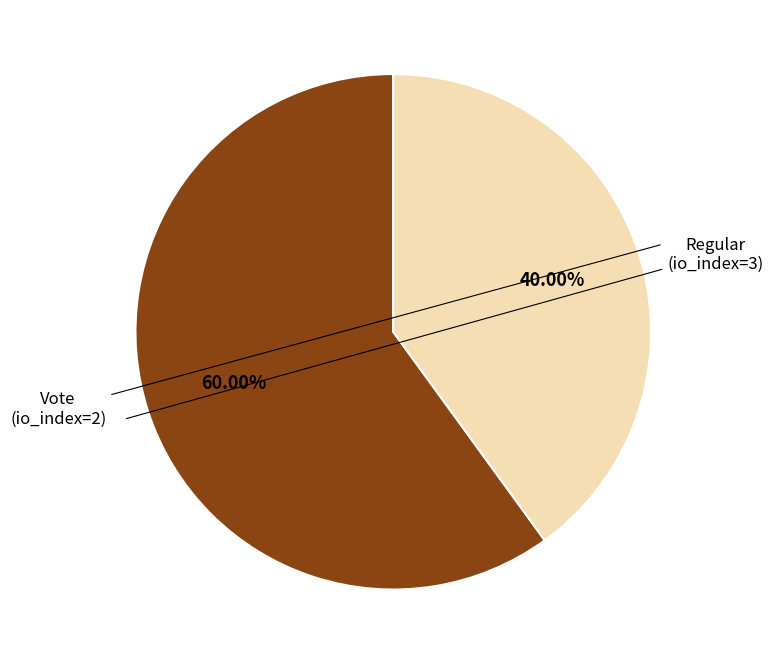

Does any single category account for the majority?

Yes